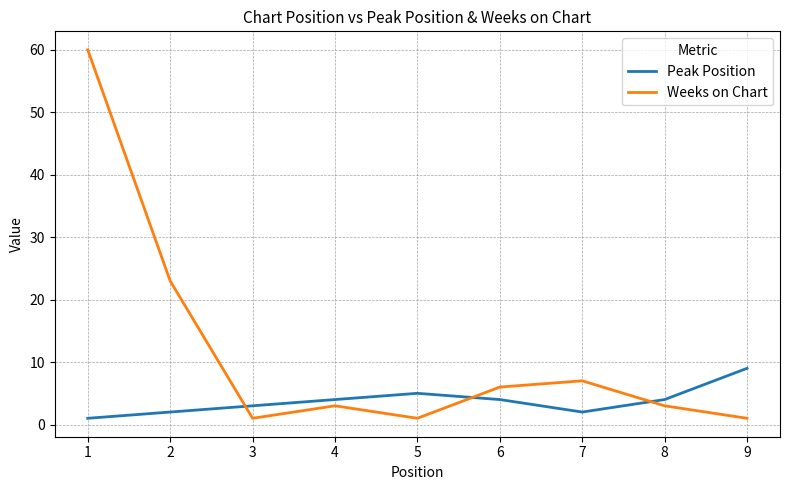

What value does the Weeks on Chart series have at 7, to the nearest 5?

5